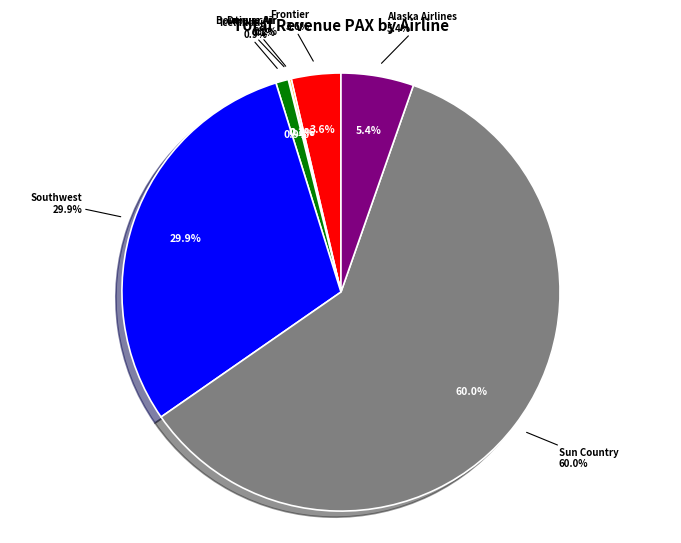

What is the majority slice?

Sun Country